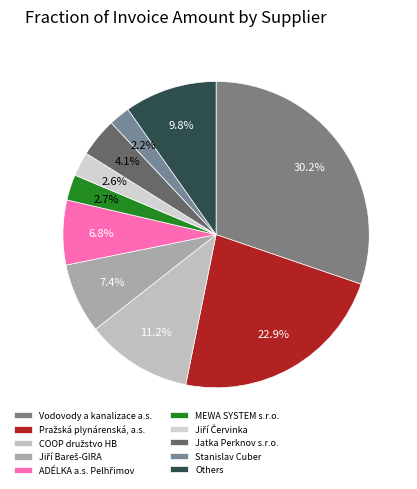

Which slice is the largest?

Vodovody a kanalizace a.s.